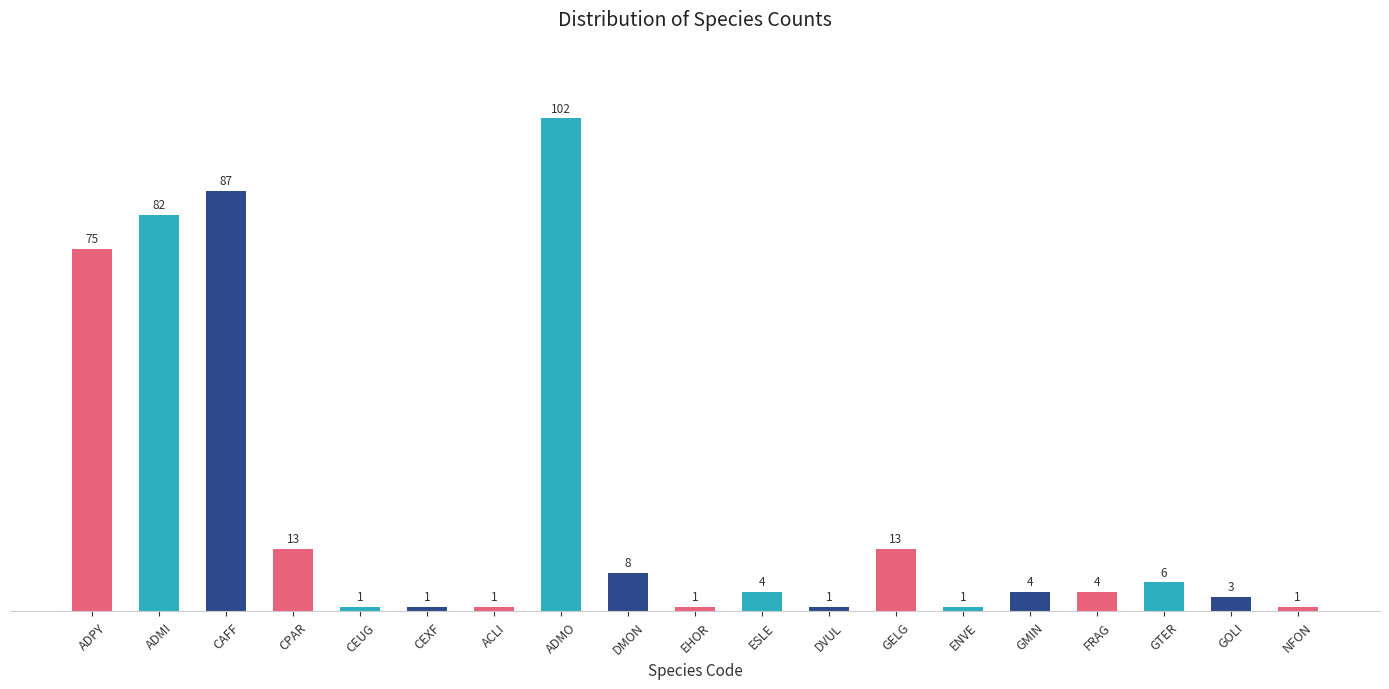

What is the smallest value displayed?

1